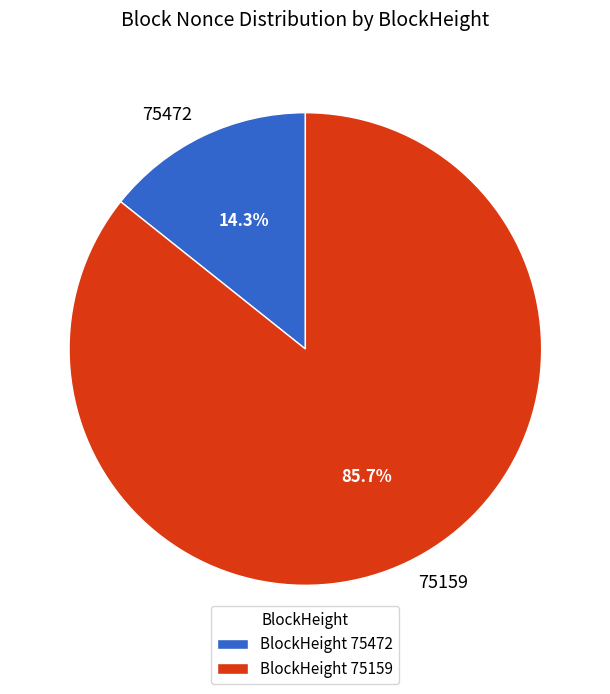

Is 75159 the majority of the pie?

Yes